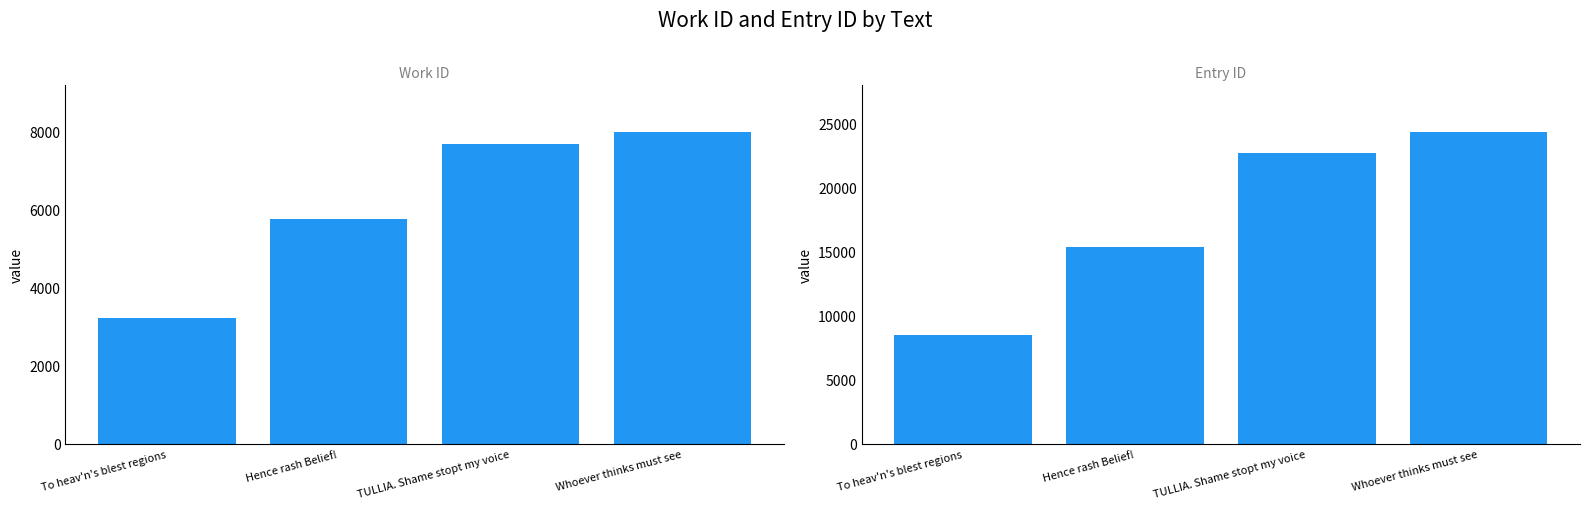

What is the sum of all id values?

70821